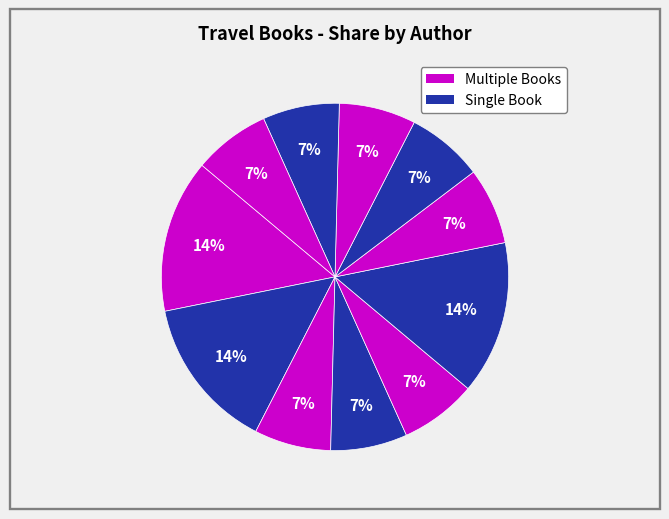

How many segments does this pie chart have?

11